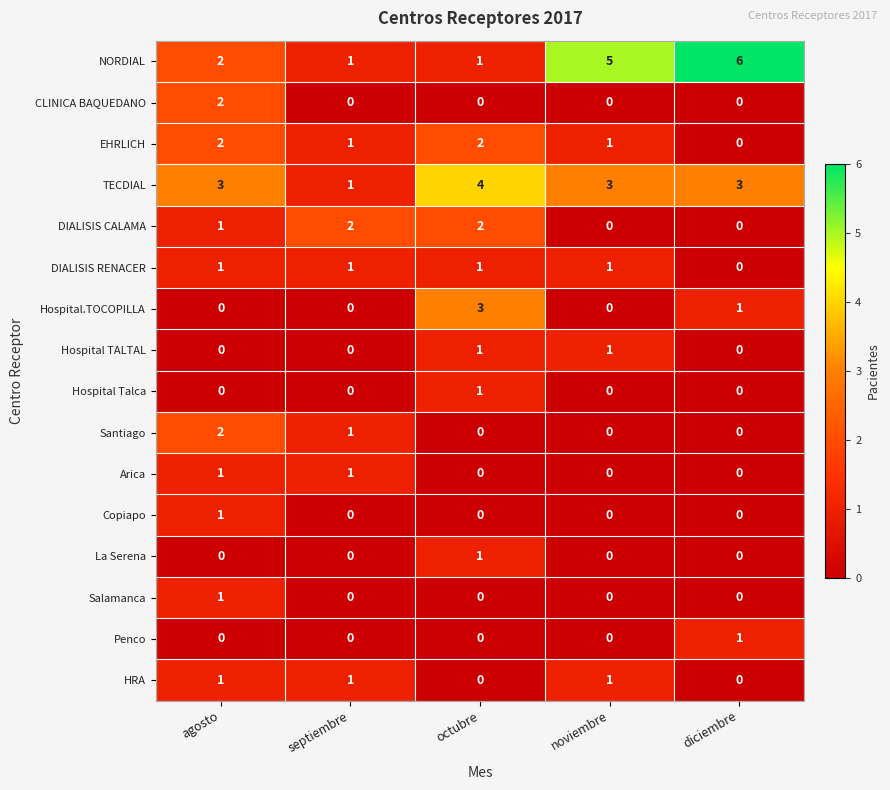

Is it true that Hospital TALTAL equals 0 at agosto?

True